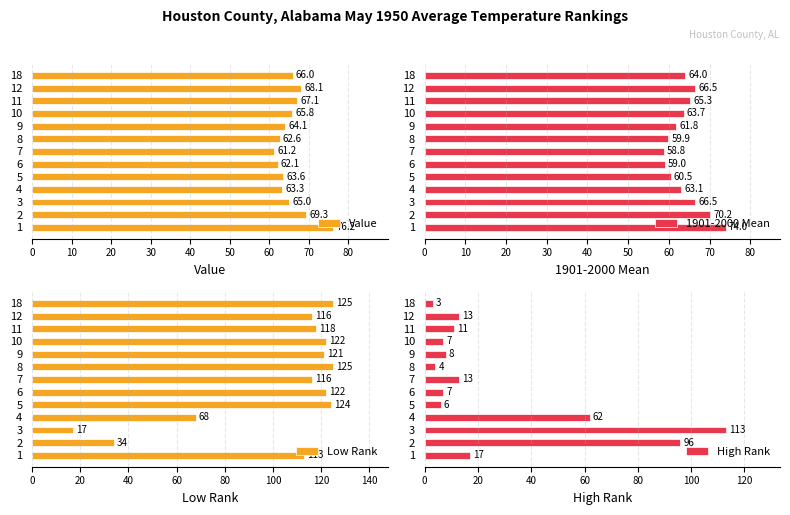

Between 40 and 90, which is larger?

90